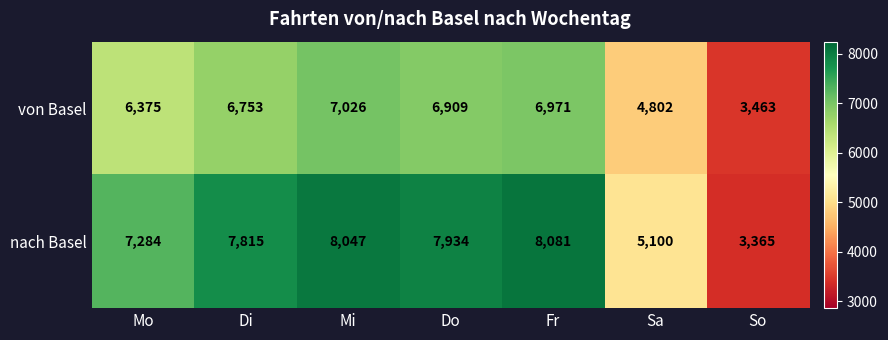

At how many categories does at least one series exceed 5849?

5